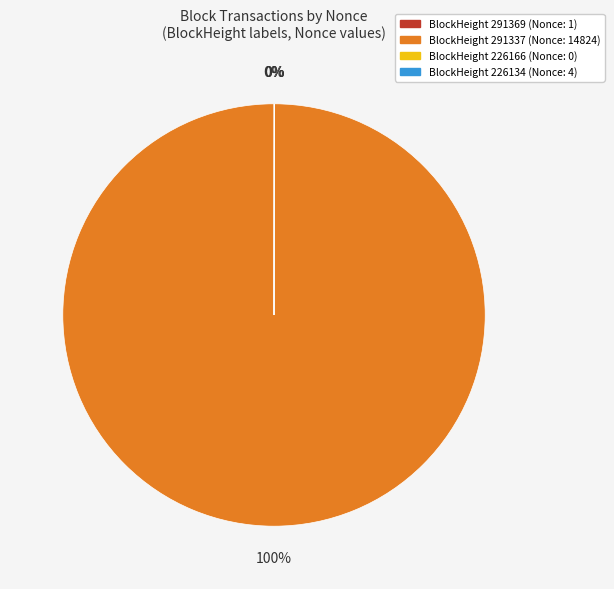

To the nearest percent, what is the average slice percentage?

25%